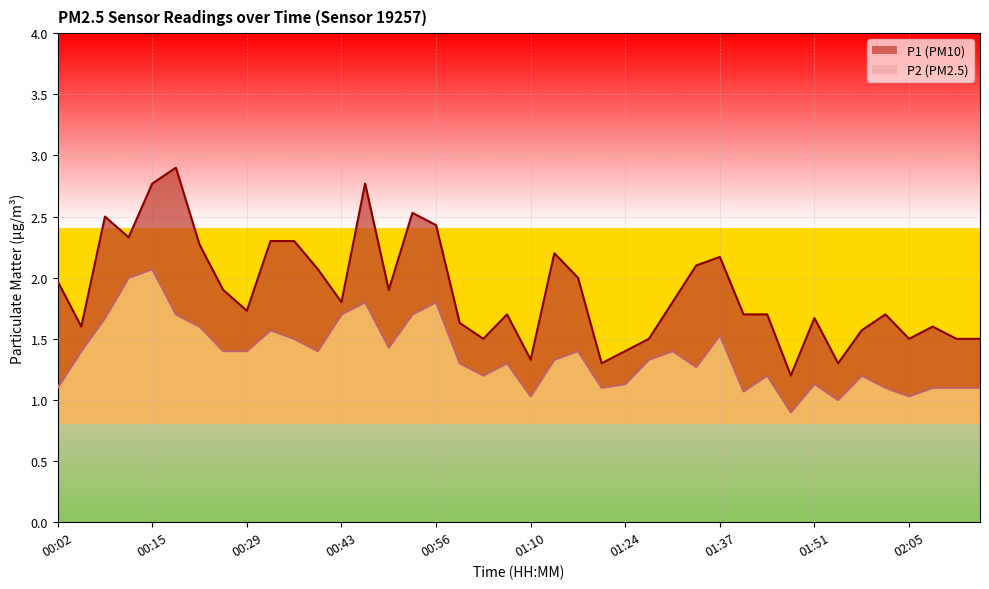

True or false: P1 and P2 intersect in this chart.

False